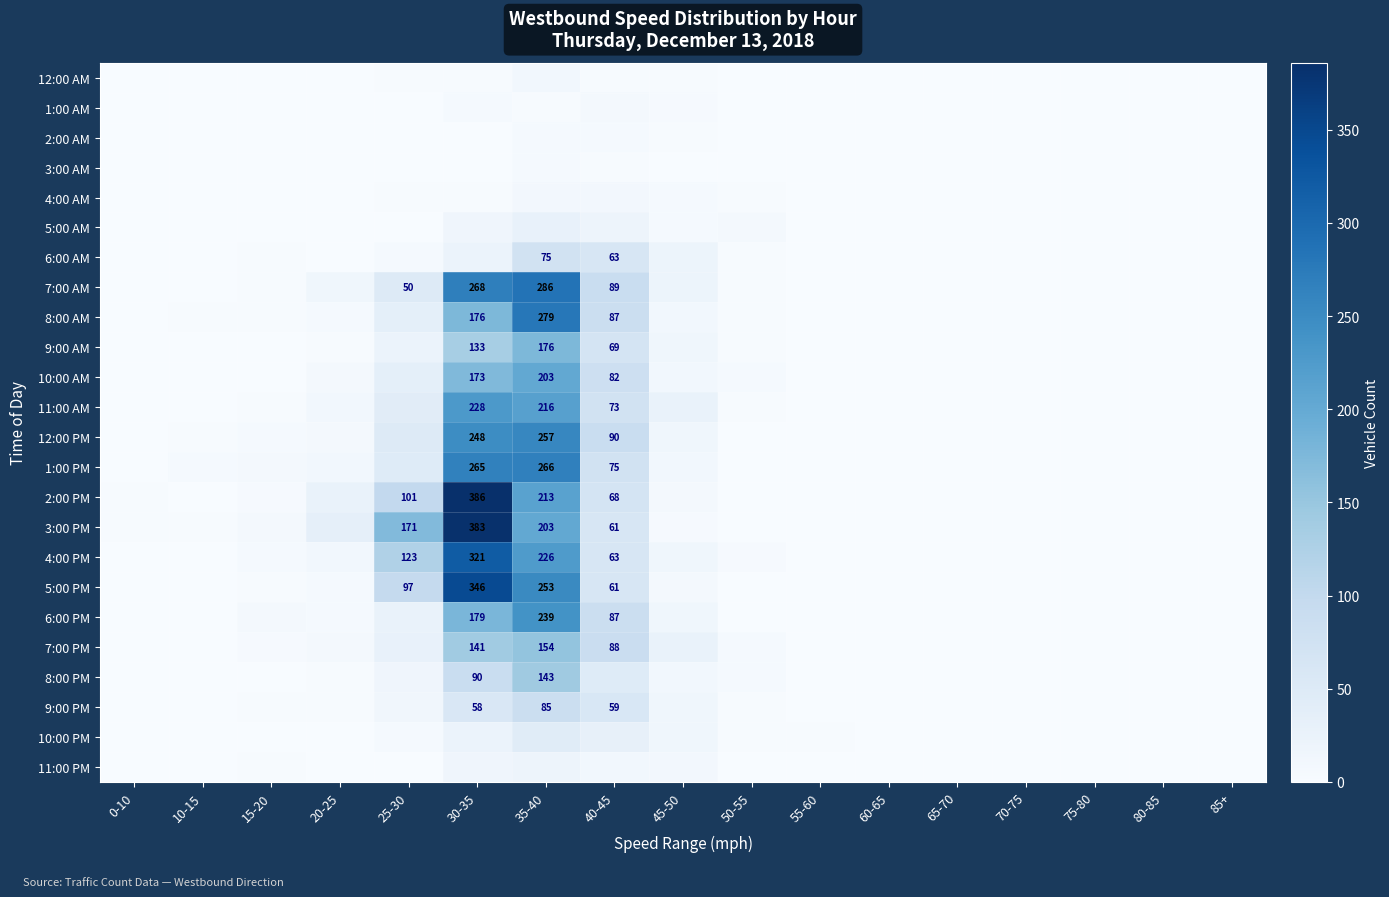

At 10-15, list the series in order from largest to smallest.

1:00 PM, 8:00 AM, 12:00 PM, 3:00 PM, 6:00 AM, 7:00 AM, 9:00 AM, 10:00 AM, 11:00 AM, 5:00 PM, 6:00 PM, 9:00 PM, 11:00 PM, 12:00 AM, 1:00 AM, 2:00 AM, 3:00 AM, 4:00 AM, 5:00 AM, 2:00 PM, 4:00 PM, 7:00 PM, 8:00 PM, 10:00 PM